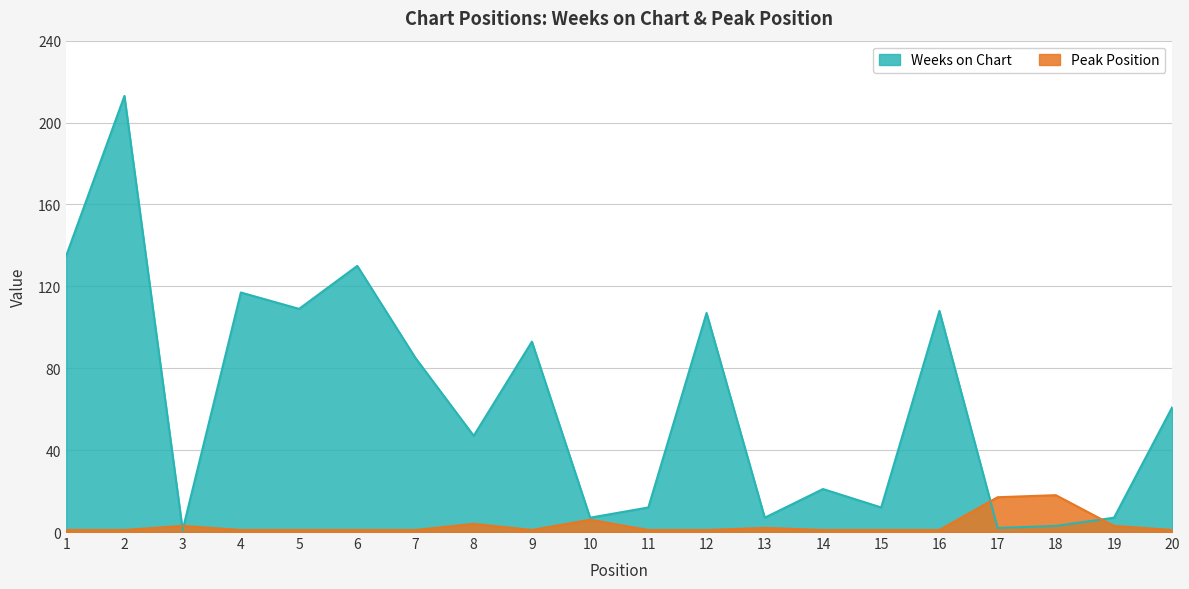

How many intersections are there between Peak Position and Weeks on Chart?

4